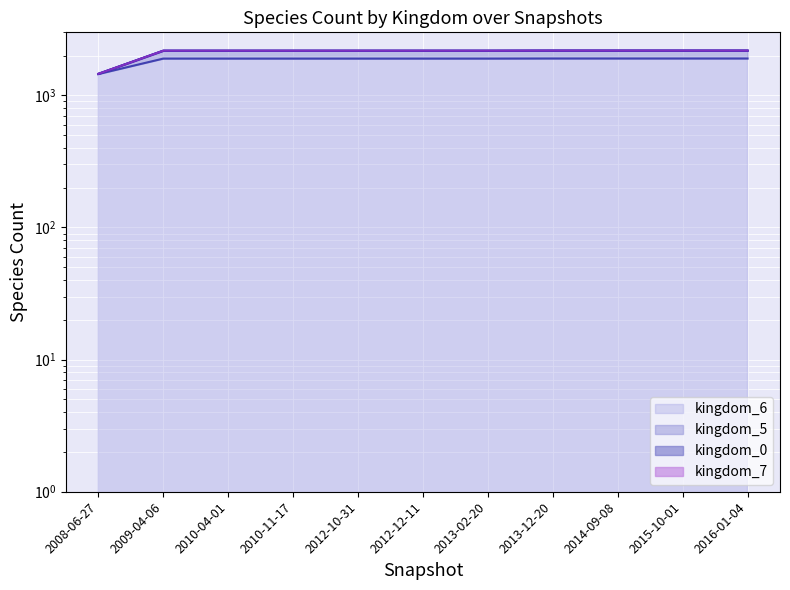

Reading left to right, transcribe all the data shown in this chart.

kingdom_0: 2008-06-27=1455	2009-04-06=2179	2010-04-01=2179	2010-11-17=2179	2012-10-31=2179	2012-12-11=2179	2013-02-20=2179	2013-12-20=2183	2014-09-08=2183	2015-10-01=2183	2016-01-04=2183
kingdom_5: 2008-06-27=1455	2009-04-06=2178	2010-04-01=2178	2010-11-17=2178	2012-10-31=2178	2012-12-11=2178	2013-02-20=2178	2013-12-20=2182	2014-09-08=2182	2015-10-01=2182	2016-01-04=2182
kingdom_6: 2008-06-27=1450	2009-04-06=1898	2010-04-01=1898	2010-11-17=1898	2012-10-31=1898	2012-12-11=1898	2013-02-20=1898	2013-12-20=1901	2014-09-08=1901	2015-10-01=1901	2016-01-04=1901
kingdom_7: 2008-06-27=1454	2009-04-06=2175	2010-04-01=2175	2010-11-17=2175	2012-10-31=2175	2012-12-11=2175	2013-02-20=2175	2013-12-20=2179	2014-09-08=2179	2015-10-01=2179	2016-01-04=2179